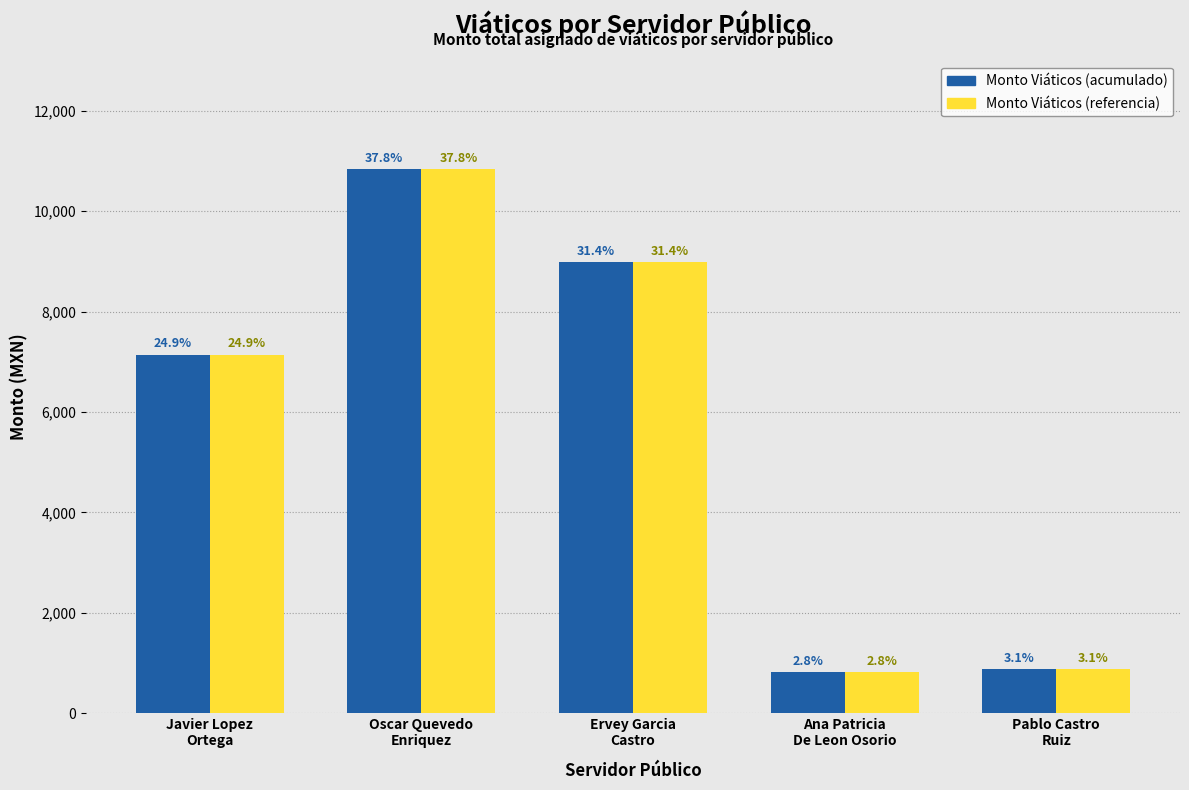

Is it true that Monto Viáticos (acumulado) equals 10132.3 at Javier Lopez
Ortega?

False